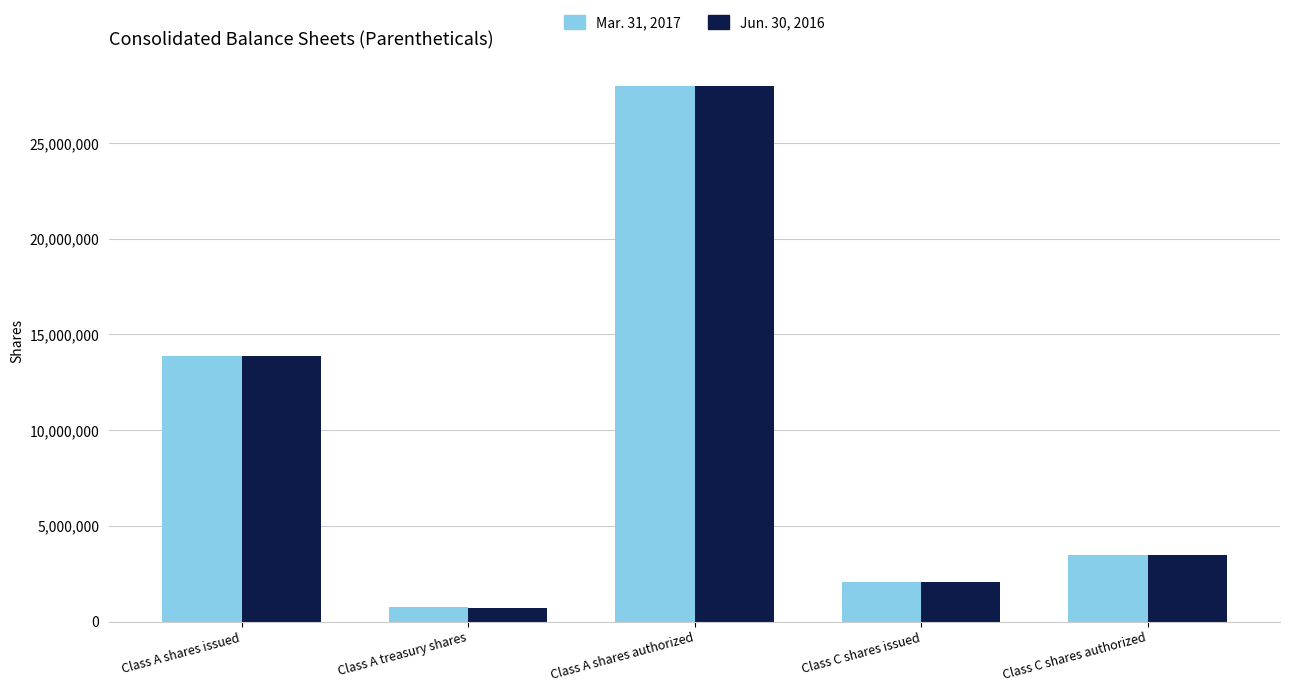

List the labels in order of Mar. 31, 2017 value, smallest first.

Class A treasury shares, Class C shares issued, Class C shares authorized, Class A shares issued, Class A shares authorized